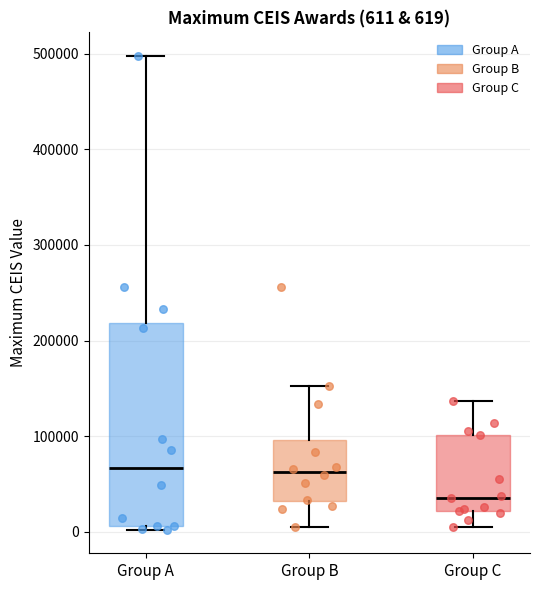

Which box is the tallest, from its lower edge to its upper edge?

Group A